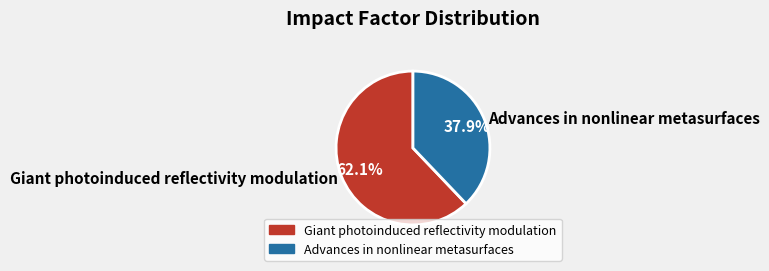

Which category has the smallest portion of the pie?

Advances in nonlinear metasurfaces